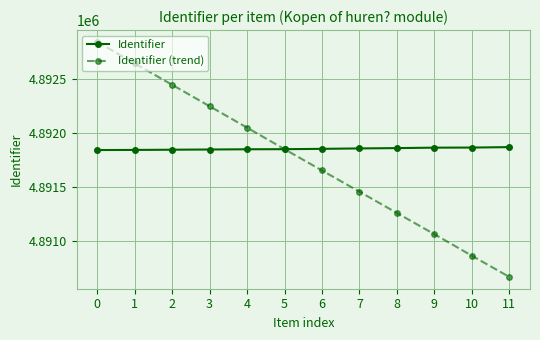

The value of Identifier at 3 is 3336103. True or false?

False